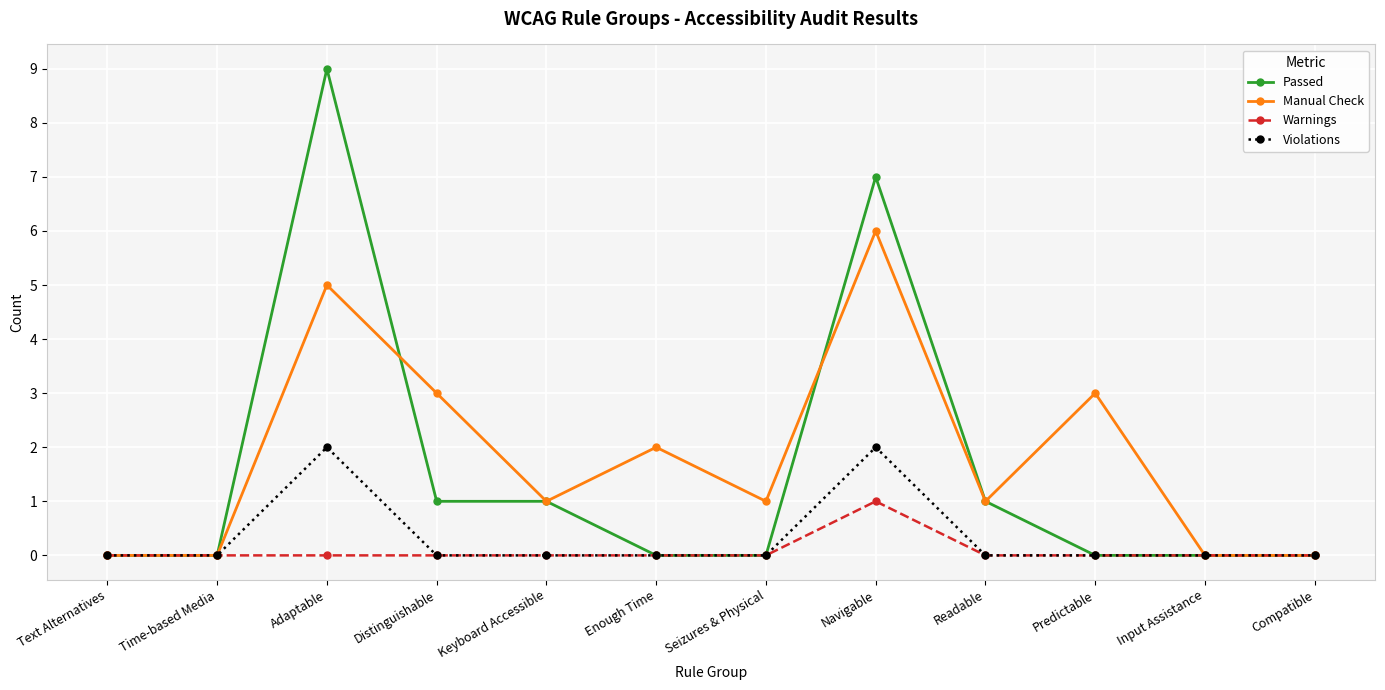

How many Violations values are between 0 and 1?

10